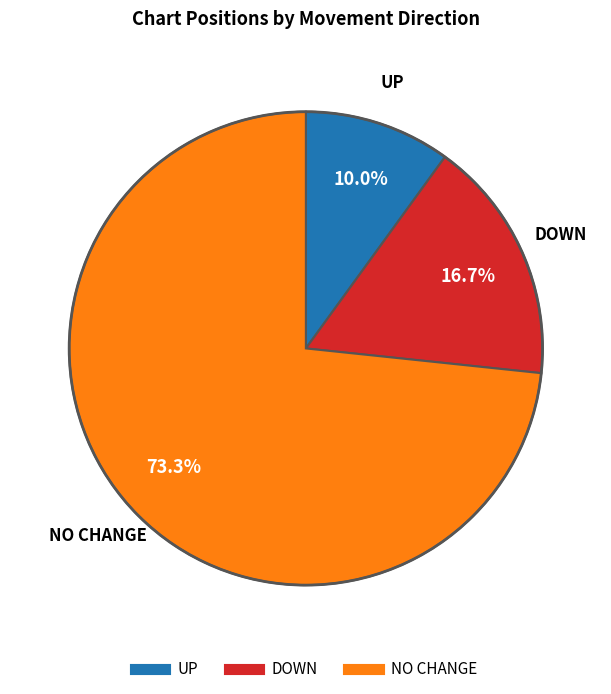

How many segments does this pie chart have?

3